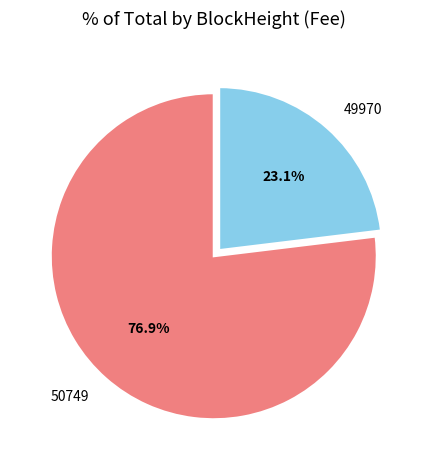

Does 49970 represent more than half of the total?

No